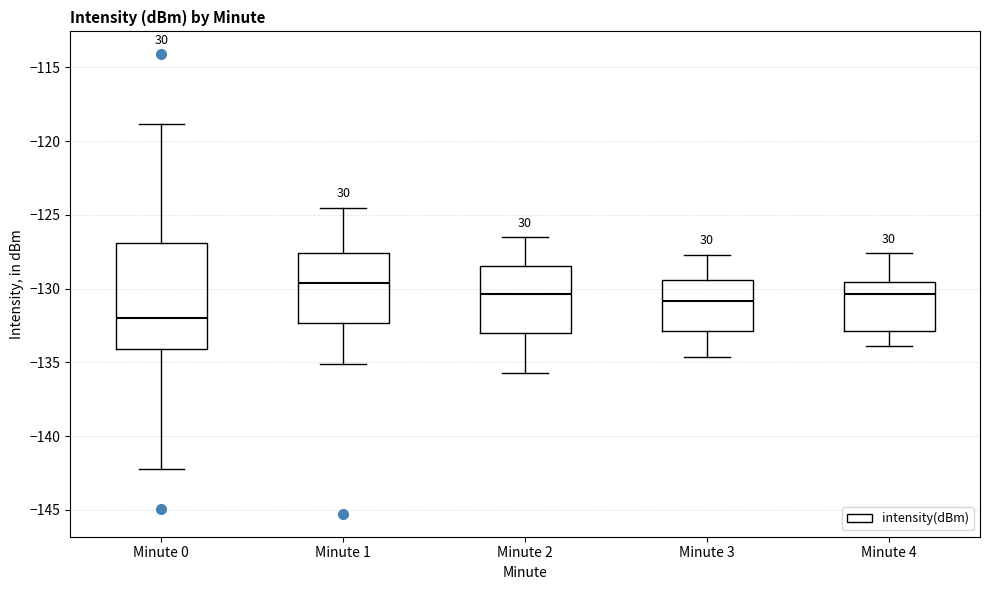

Where is the upper edge of the box for Minute 3 on the y-axis? The values are not printed on the chart, so give them approximately, as read against the axis.

-129.5